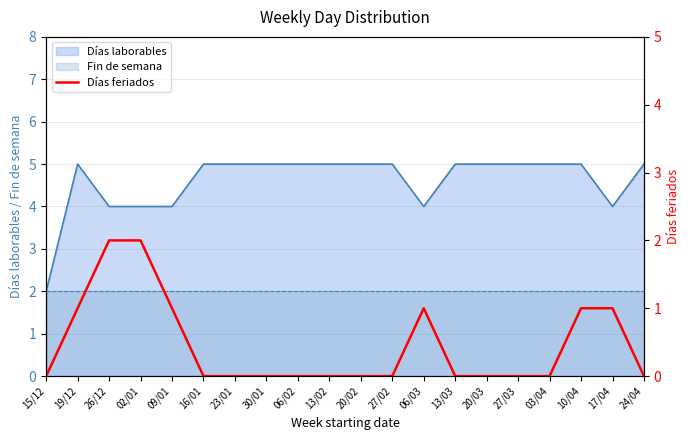

What is the difference between the second highest and minimum values?

2